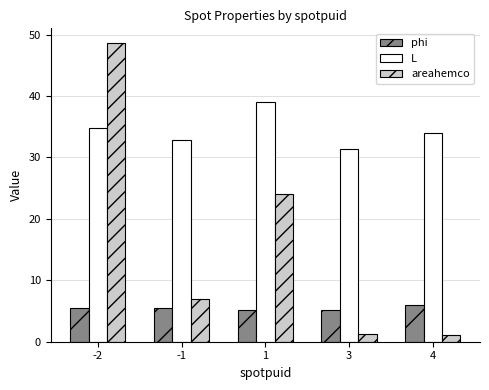

True or false: phi has a value of 5.4 at -2.

True